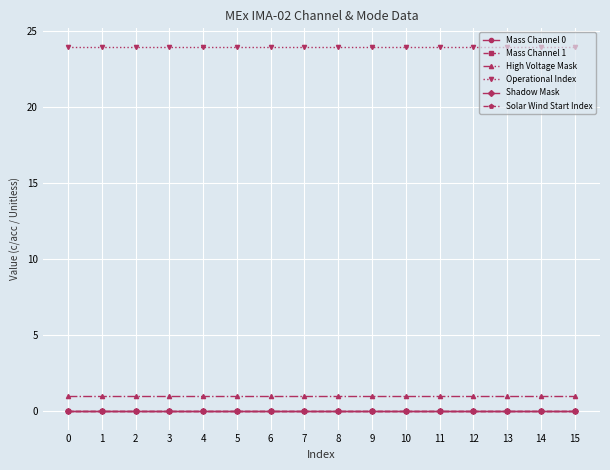

List the series in order of their peak value, highest first.

Operational Index, High Voltage Mask, Mass Channel 0, Mass Channel 1, Shadow Mask, Solar Wind Start Index